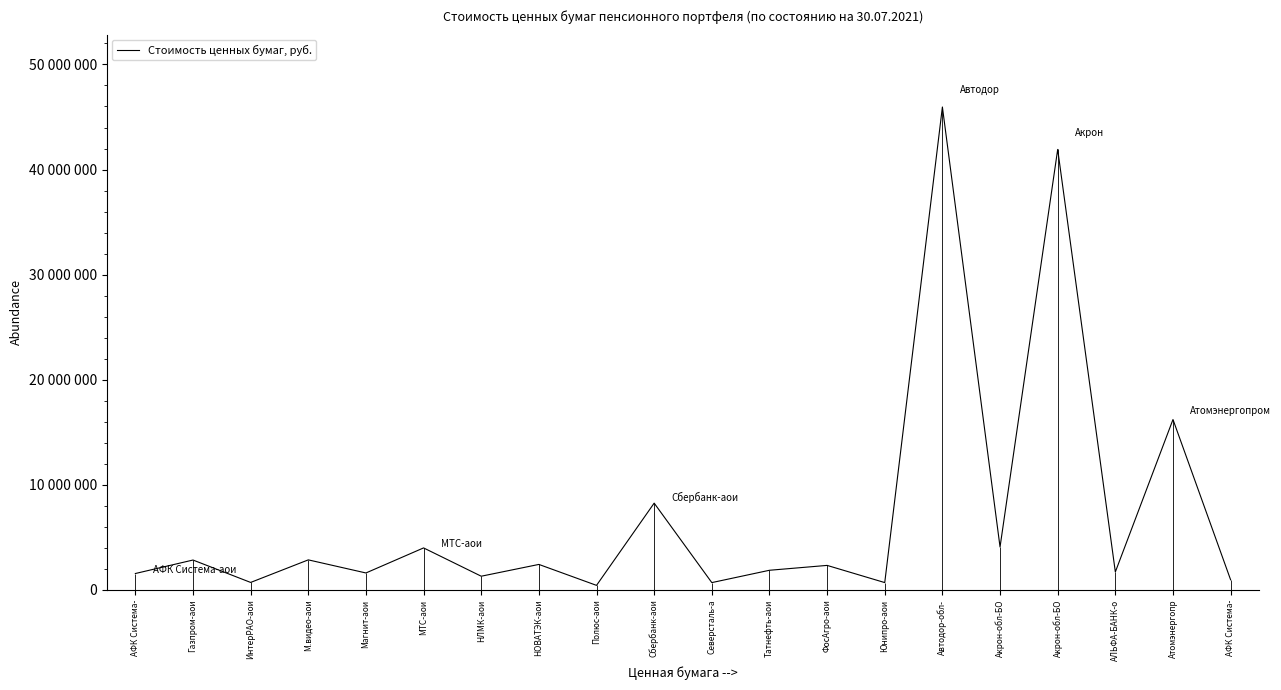

Where does the data first go above 2321000?

Газпром-аои